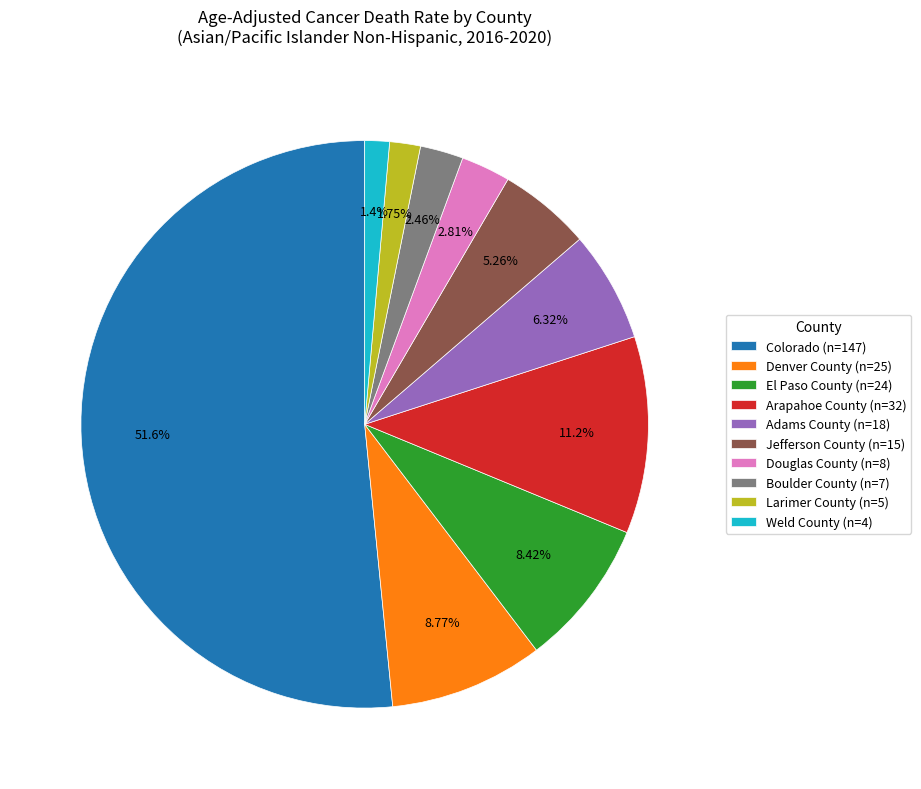

The Boulder County slice represents 17% of the pie. True or false?

False